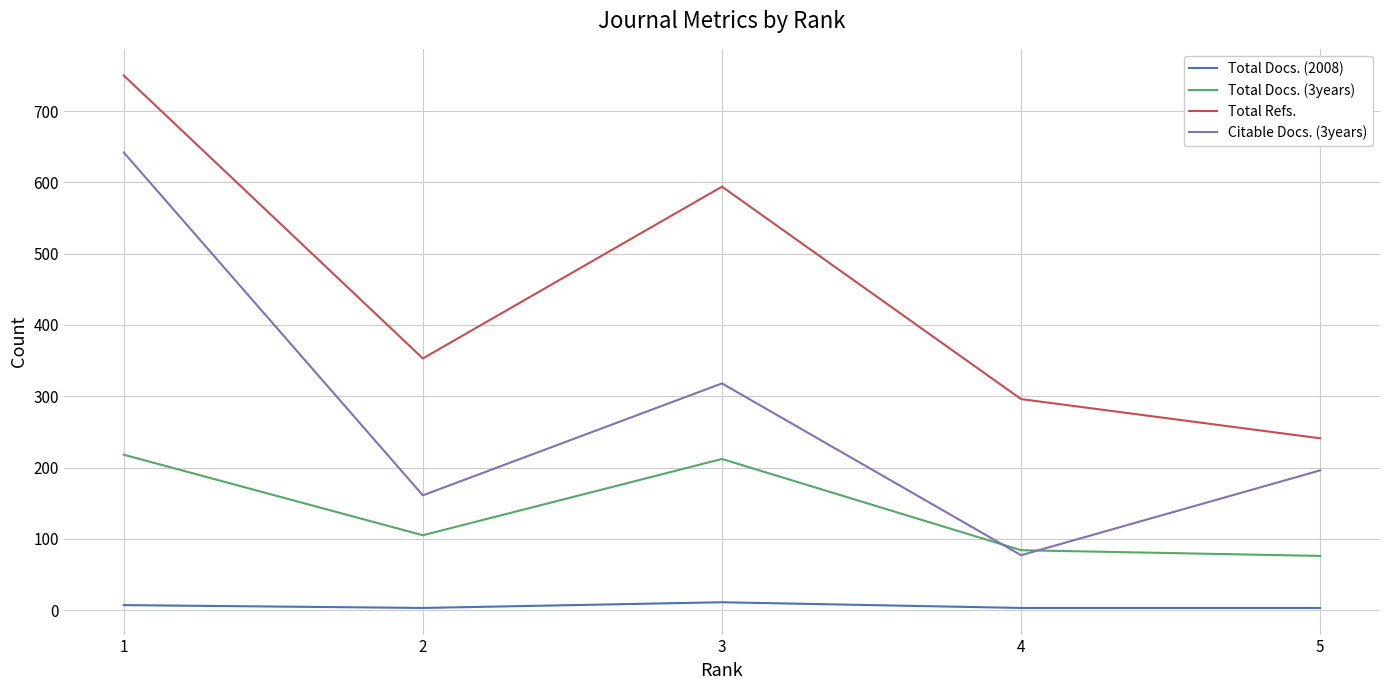

At 2, list the series in order from largest to smallest.

Total Refs., Citable Docs. (3years), Total Docs. (3years), Total Docs. (2008)